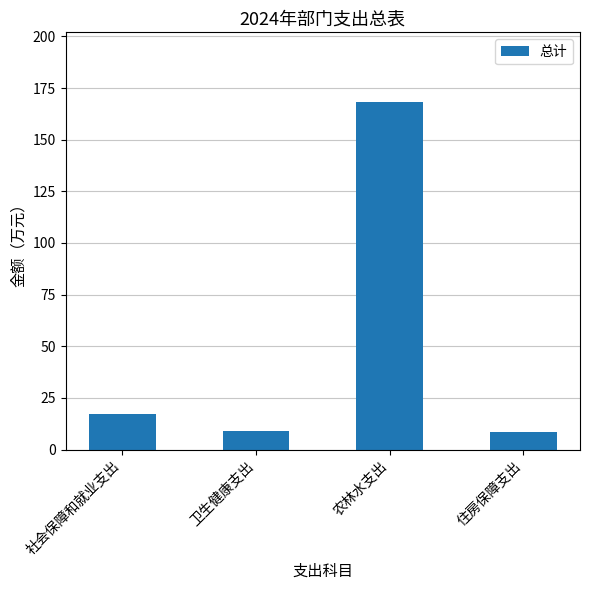

What is the label of the 3rd bar from the right?

卫生健康支出